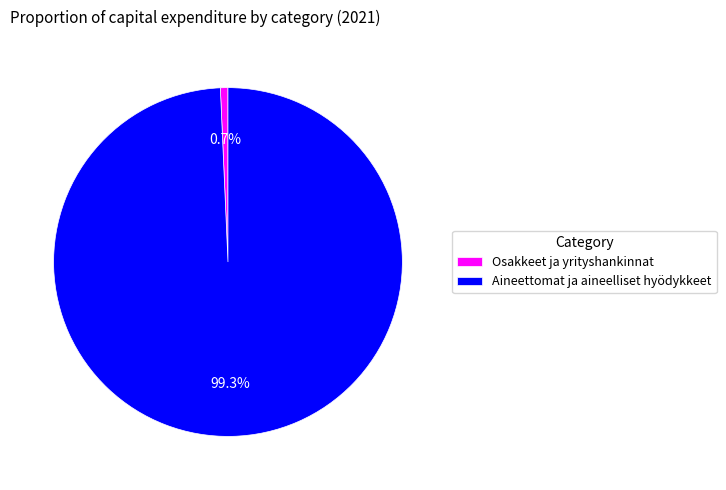

To the nearest percent, what percentage of the pie is Osakkeet ja yrityshankinnat?

1%